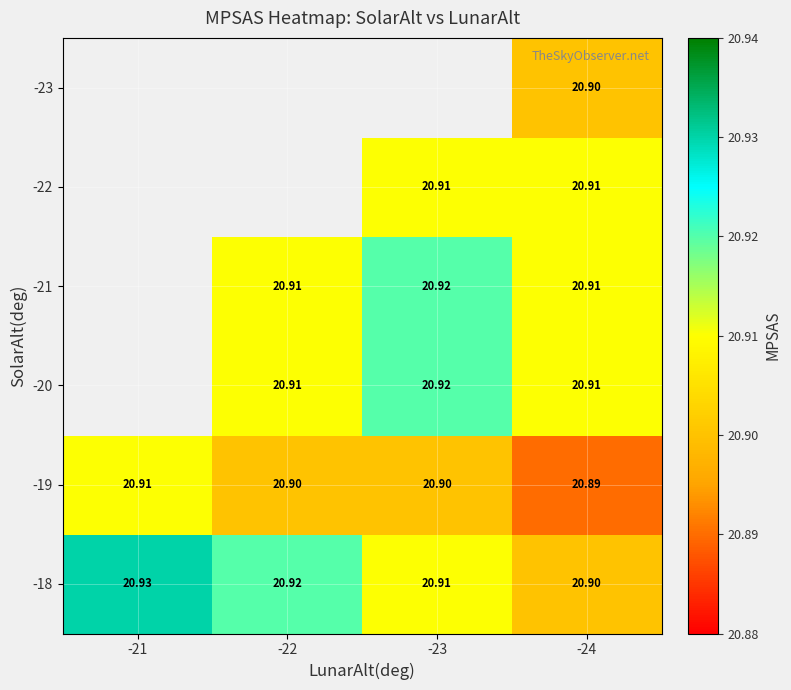

Is the value of -21 at -22 greater than the value of -19 at -22?

Yes